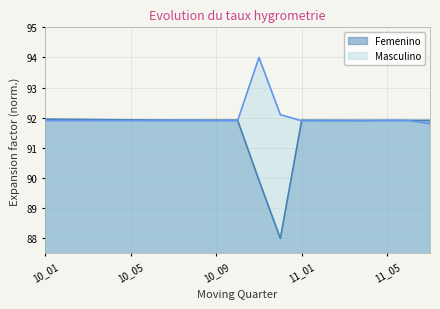

The value of Masculino at 2010_02 is 144.2. True or false?

False